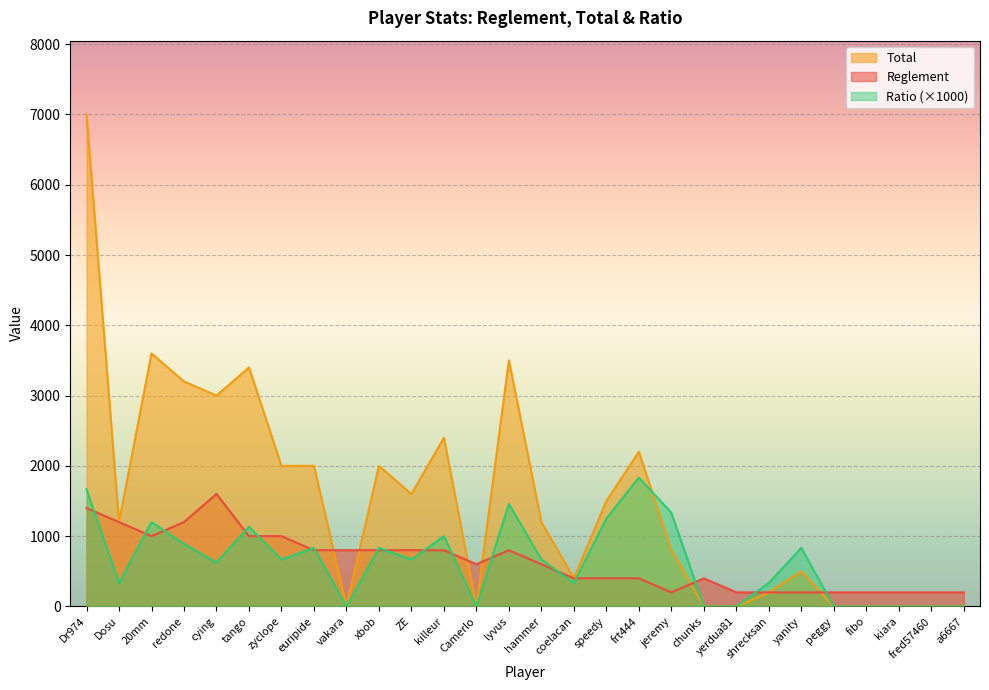

How many interior local valleys does the ratio series have?

7